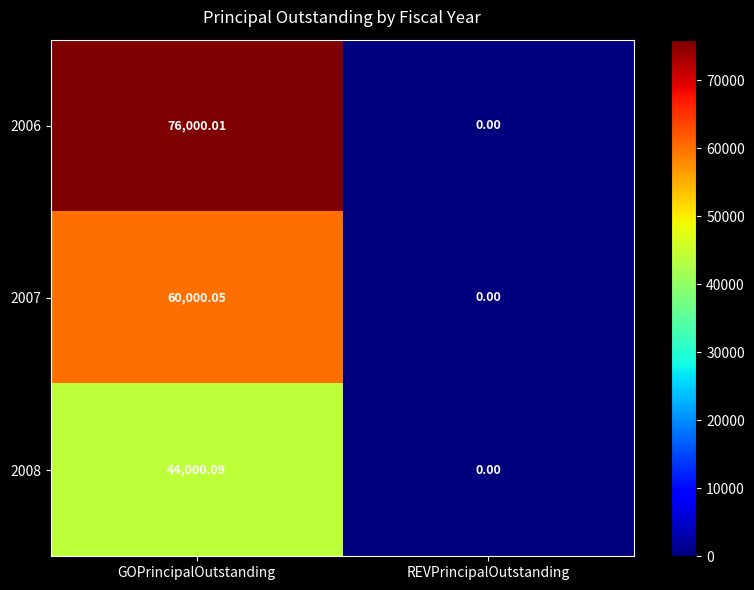

Which series changed the most between GOPrincipalOutstanding and REVPrincipalOutstanding?

2006